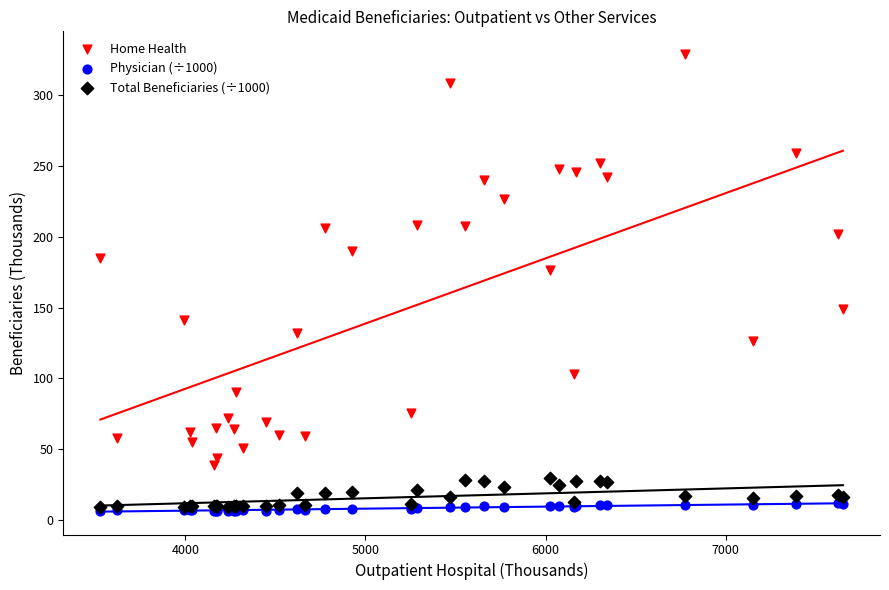

What are all the series names shown in the legend?

Home Health, Physician (÷1000), Total Beneficiaries (÷1000)